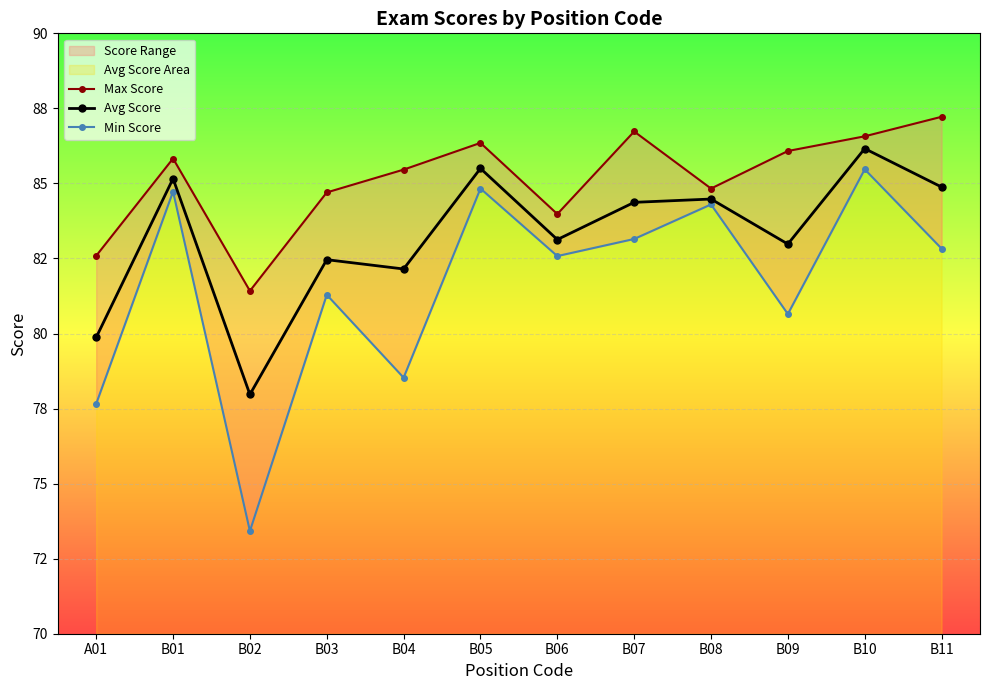

True or false: Max Score and Avg Score cross at least once.

False